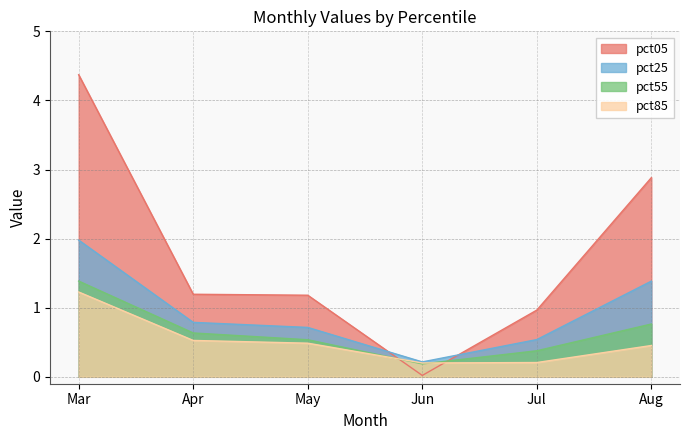

What is the sum of all pct55 values?

3.9